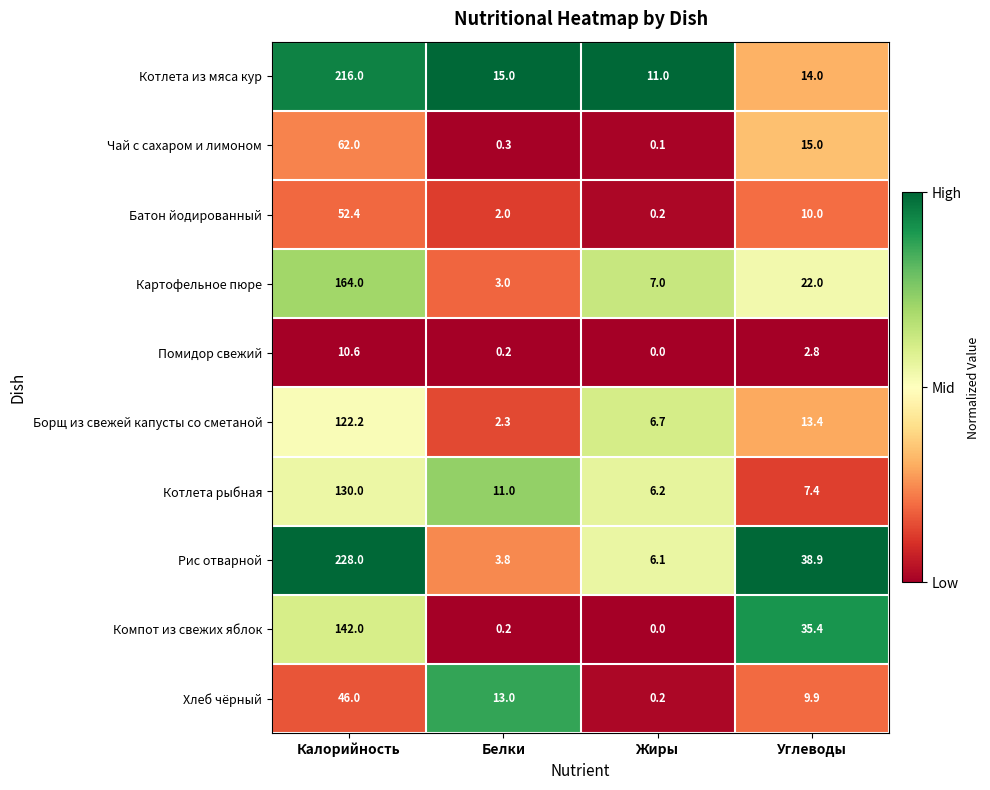

True or false: Борщ из свежей капусты со сметаной has a value of 0.9 at Белки.

False